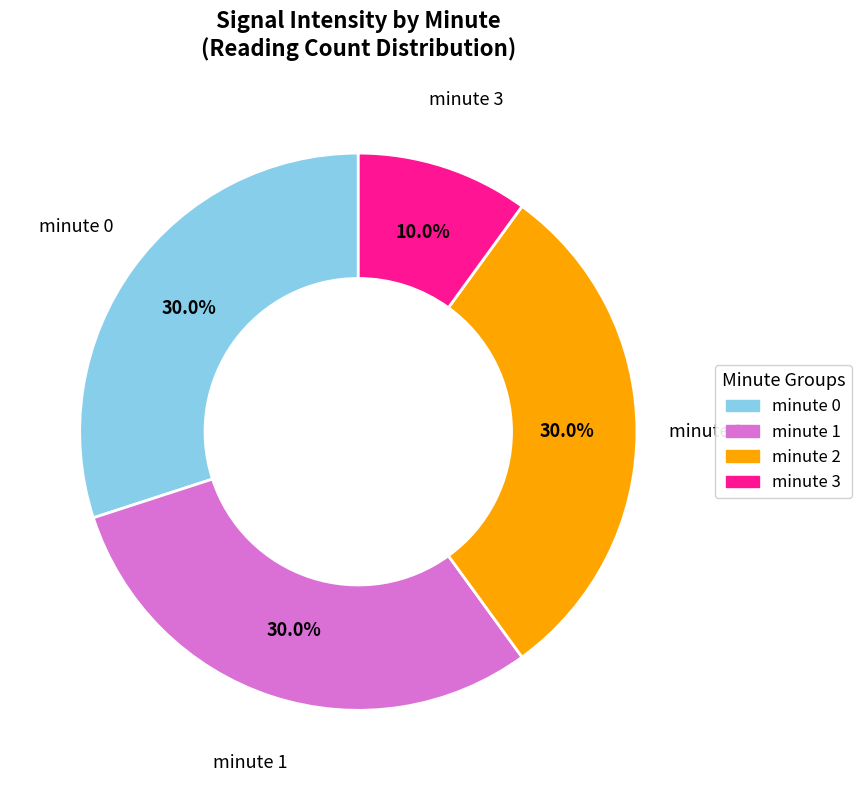

To the nearest percent, what is the combined percentage of minute 0 and minute 2?

60%